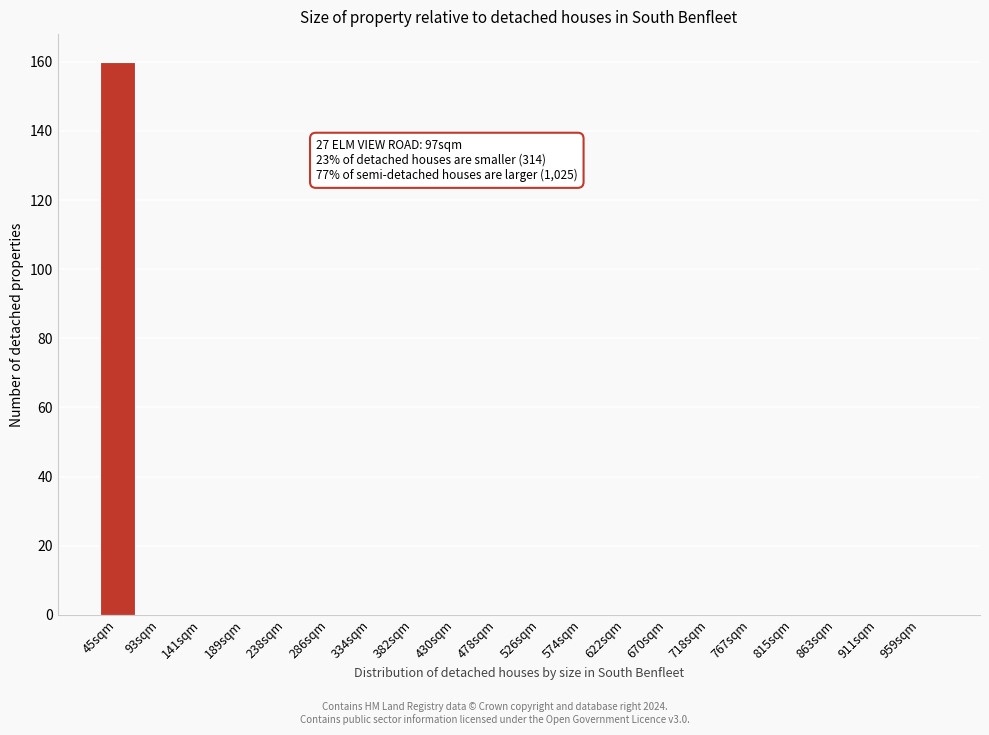

Reading right to left, list all the values displayed in this chart.

959sqm=0	911sqm=0	863sqm=0	815sqm=0	767sqm=0	718sqm=0	670sqm=0	622sqm=0	574sqm=0	526sqm=0	478sqm=0	430sqm=0	382sqm=0	334sqm=0	286sqm=0	238sqm=0	189sqm=0	141sqm=0	93sqm=0	45sqm=160